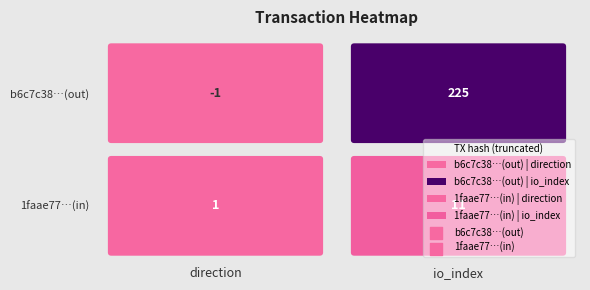

What is the minimum value shown in the chart?

-1